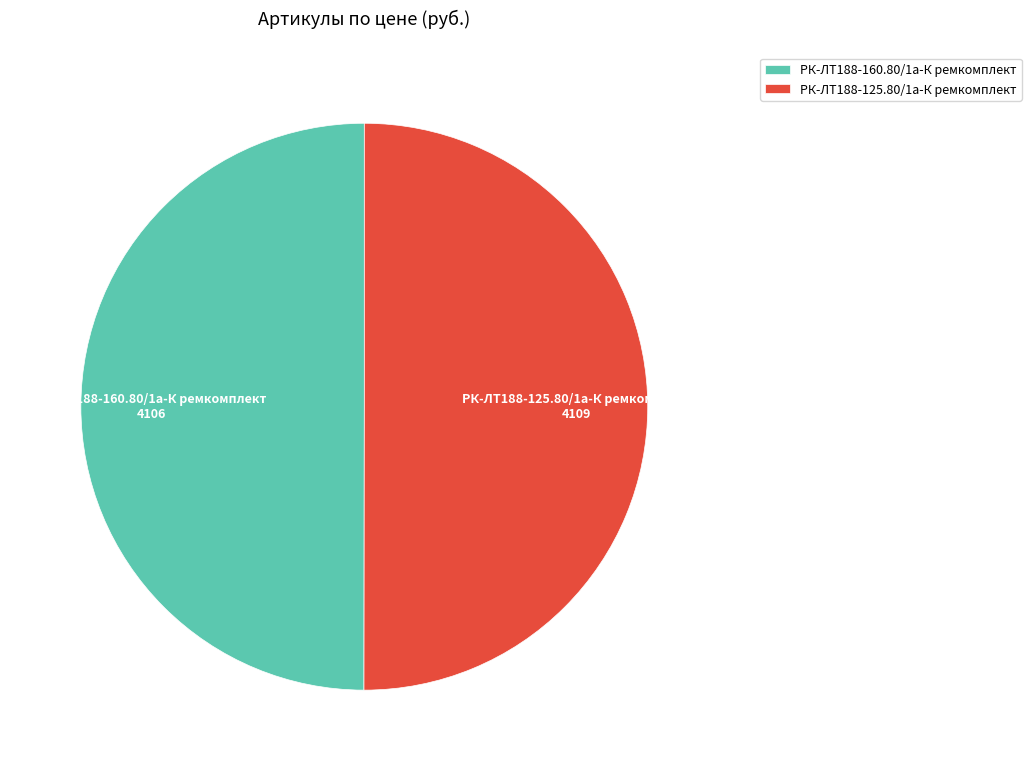

Approximately how many times larger is the value at РК-ЛТ188-160.80/1а-К ремкомплект compared to РК-ЛТ188-125.80/1а-К ремкомплект?

1.0